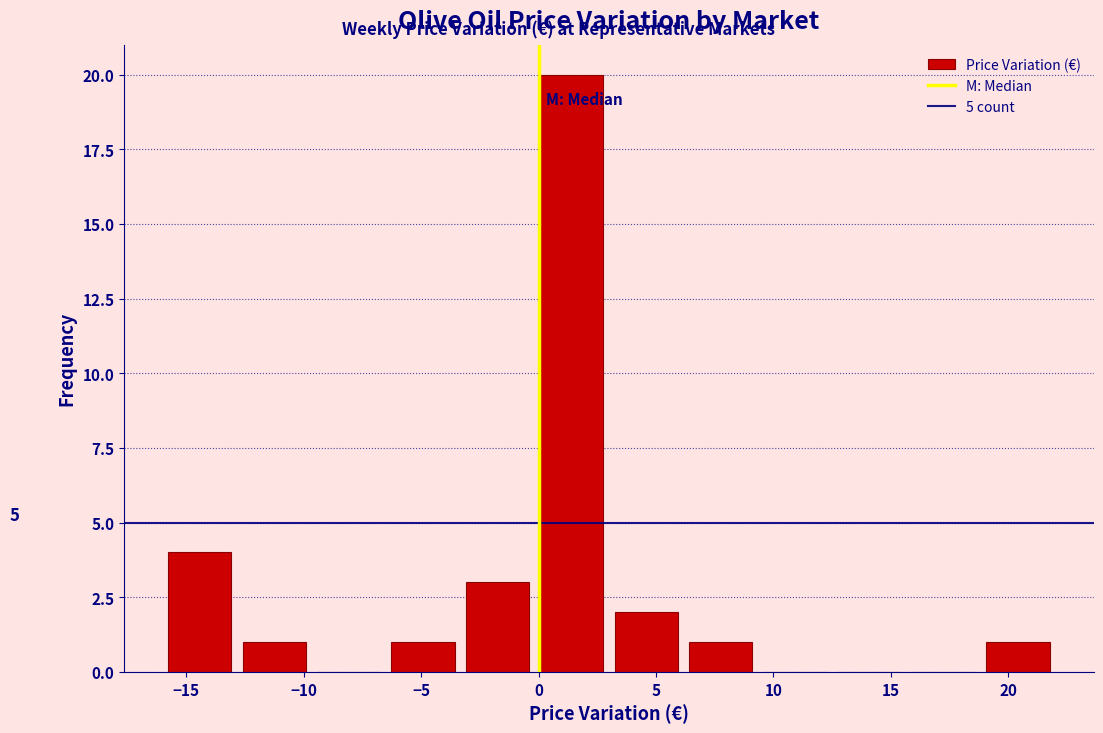

Which range on the x-axis has the tallest bar?

0.0 to 3.0